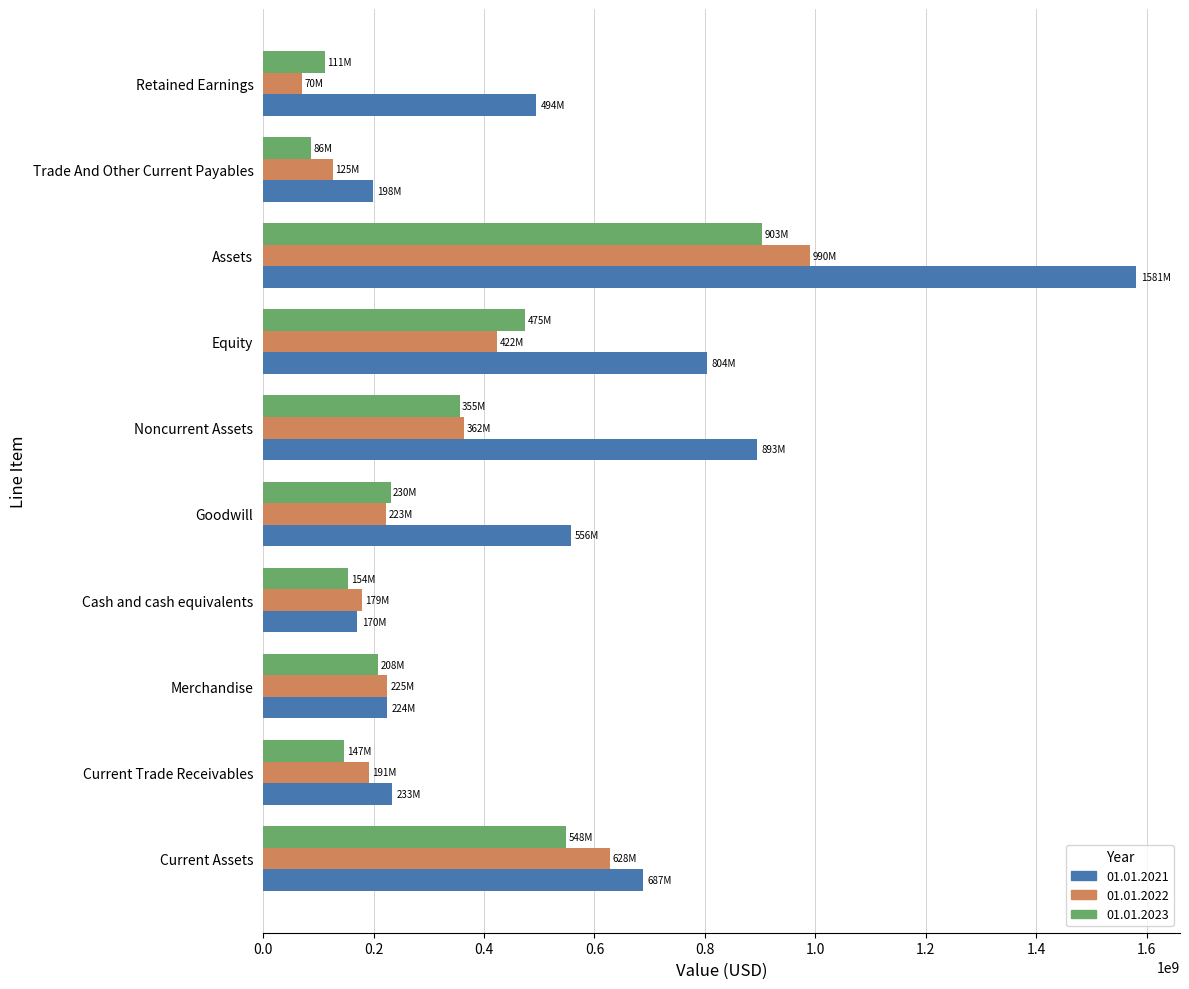

What is the difference between the maximum and minimum values in the 01.01.2022 series?

920500000